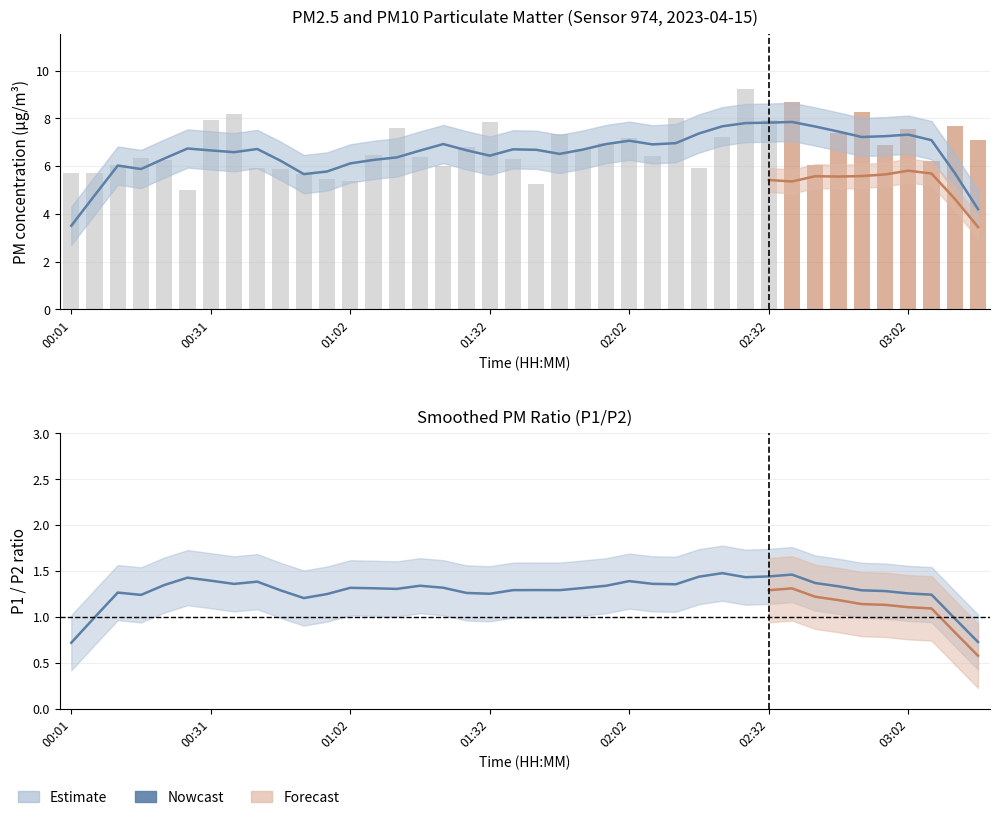

The chart shows a value of 6.9 at 02:57. True or false?

True